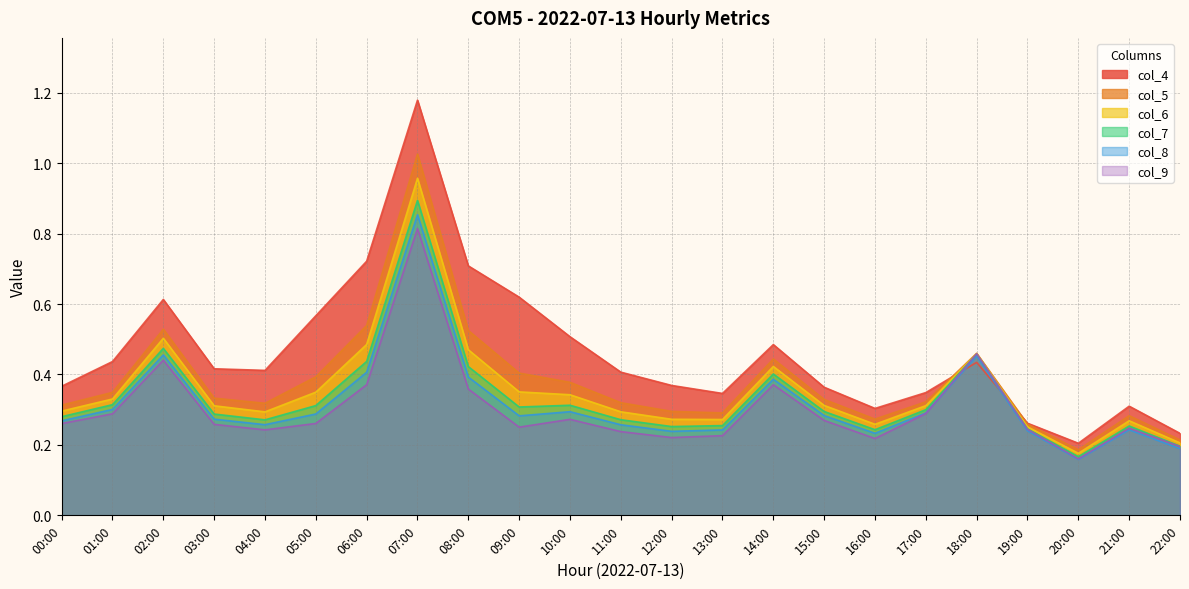

How many categories are shown in the chart?

23